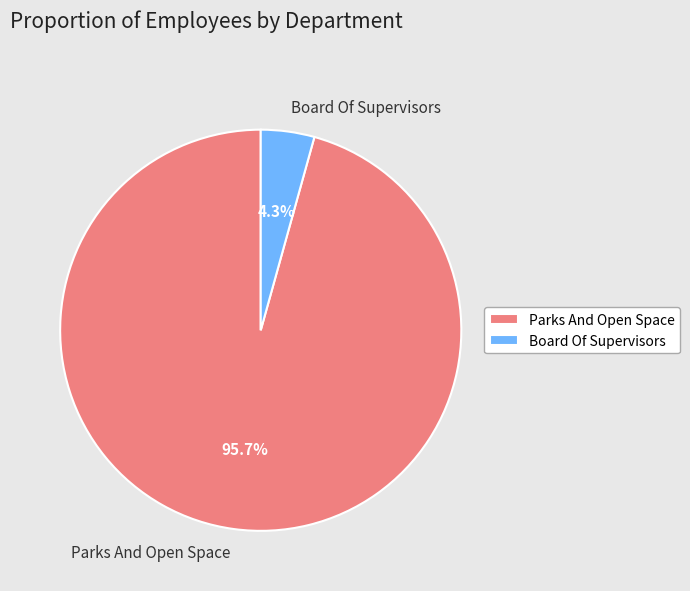

To the nearest percent, what is the average slice percentage?

50%